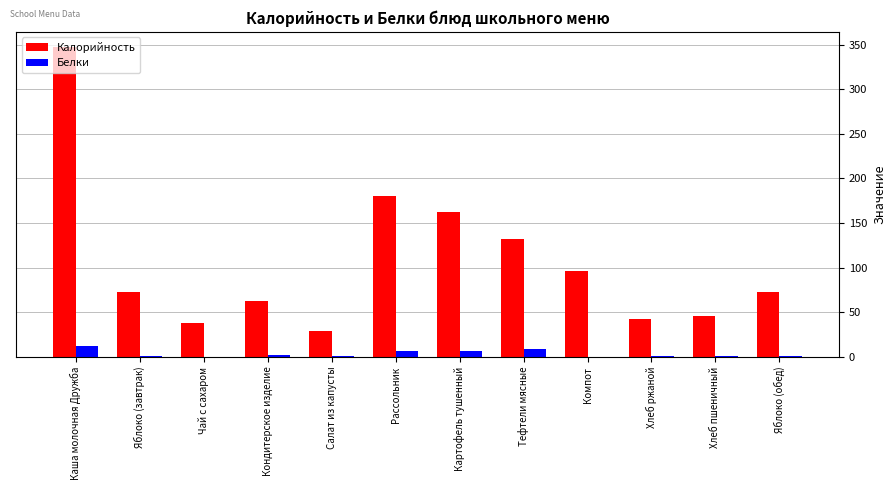

Which series has the largest total across all categories?

Калорийность